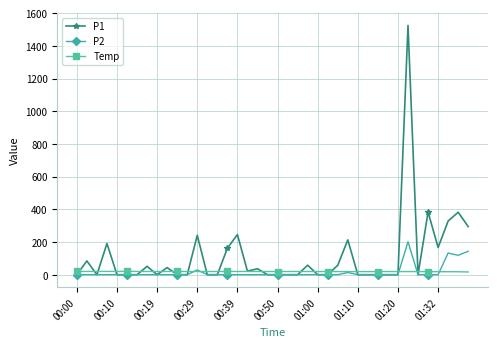

How many values in the Temp series are below 20?

15